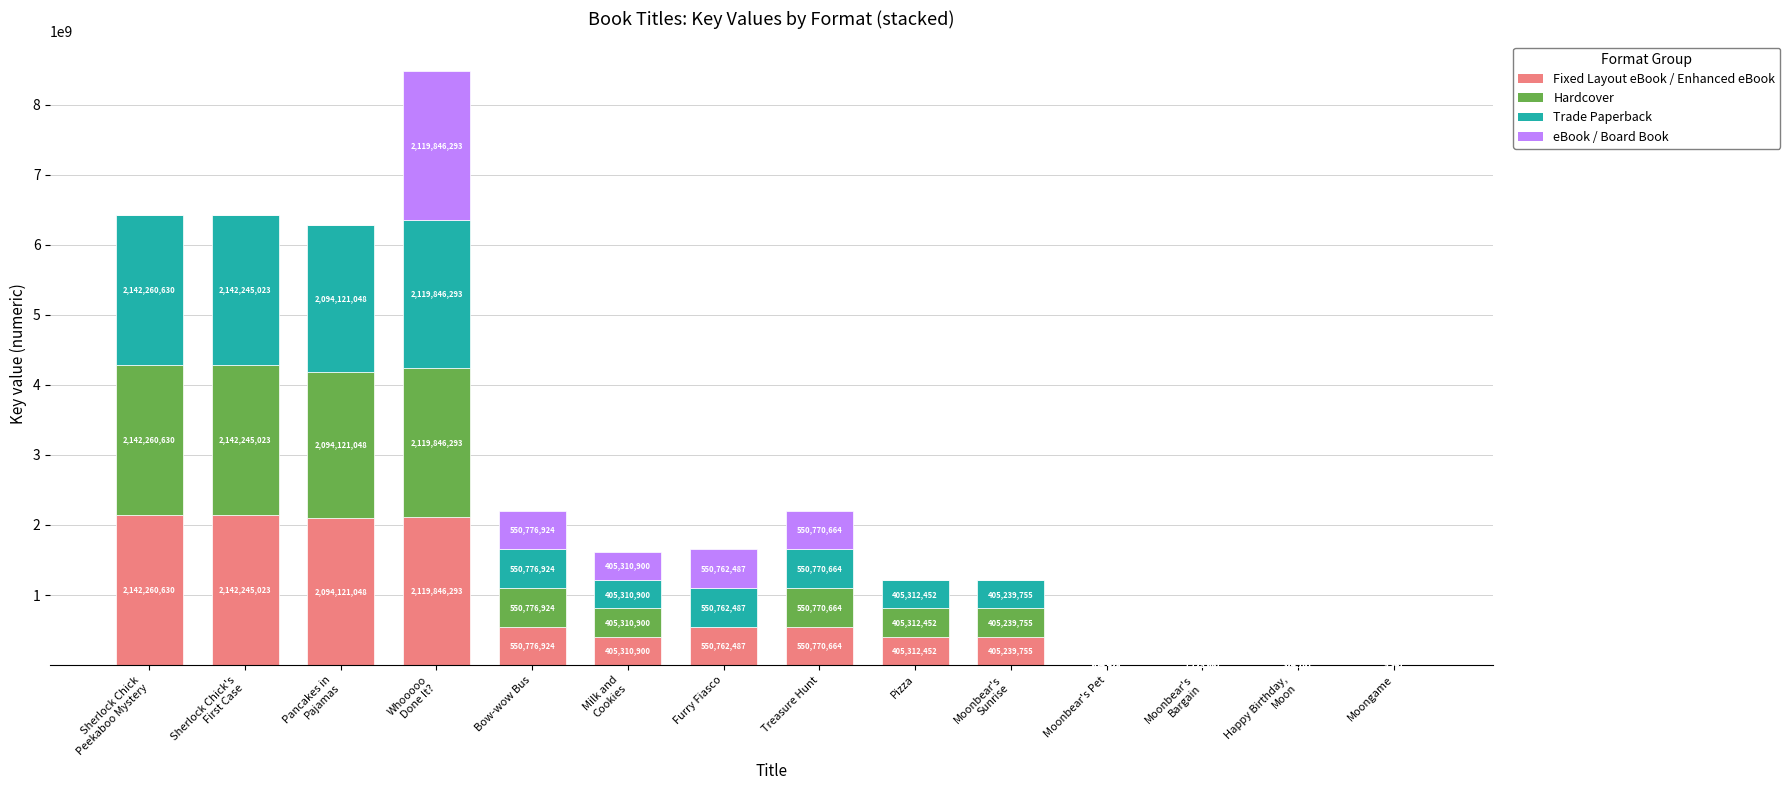

At which label does Fixed Layout eBook / Enhanced eBook reach its peak?

Sherlock Chick
Peekaboo Mystery